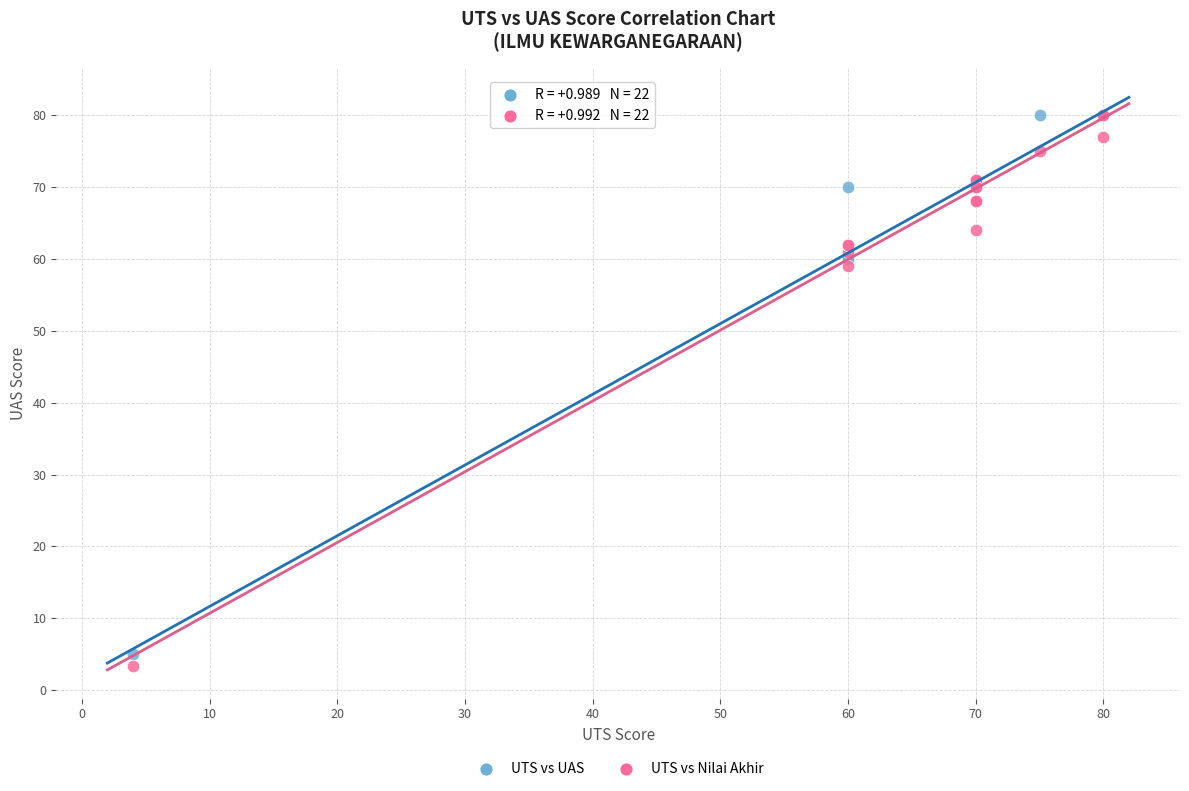

In the UTS vs Nilai Akhir series, what Y value is closest to 41?

59.0